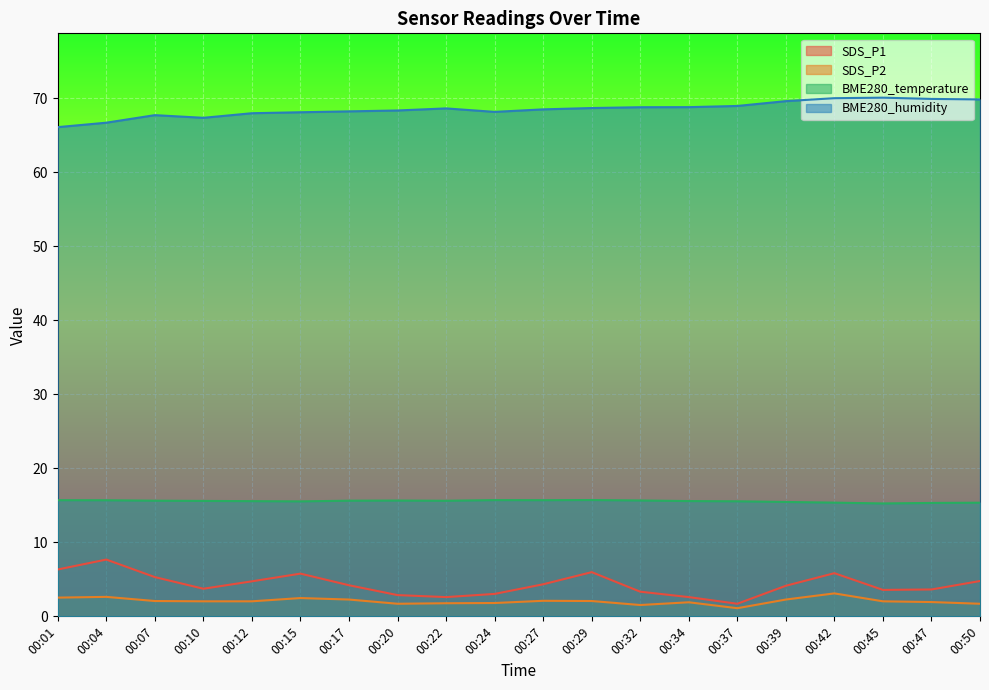

Which series has the largest range (max minus min)?

SDS_P1